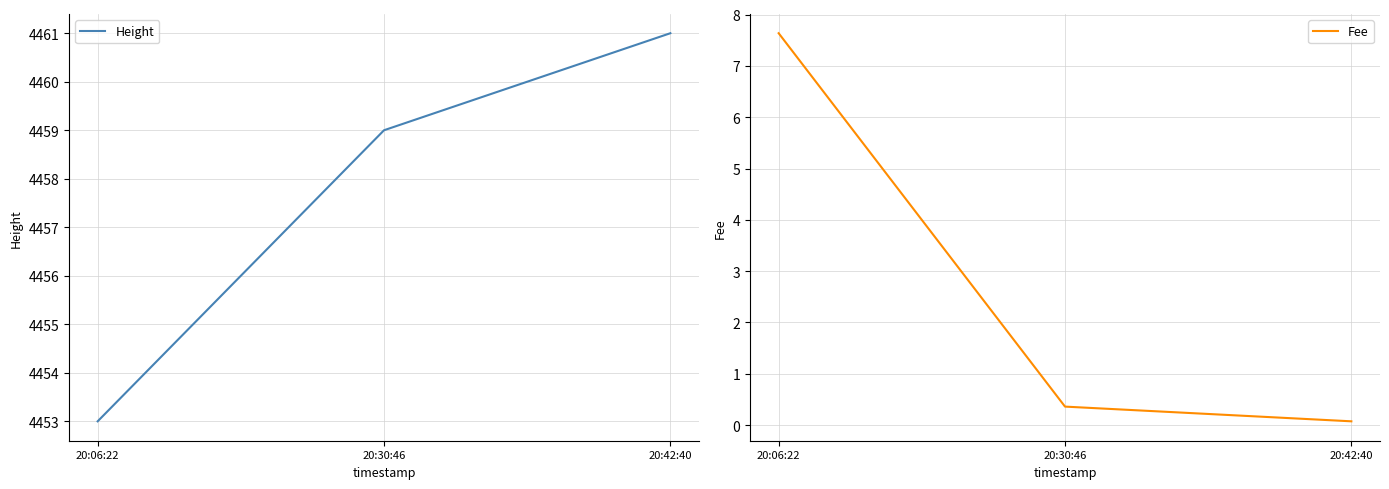

How many lines are shown in the chart?

2